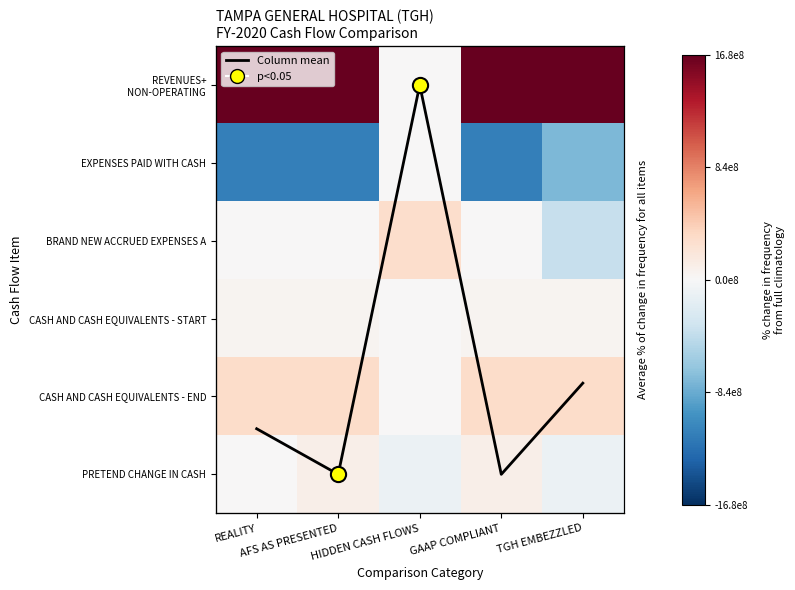

At how many categories does at least one series exceed 913820234?

4